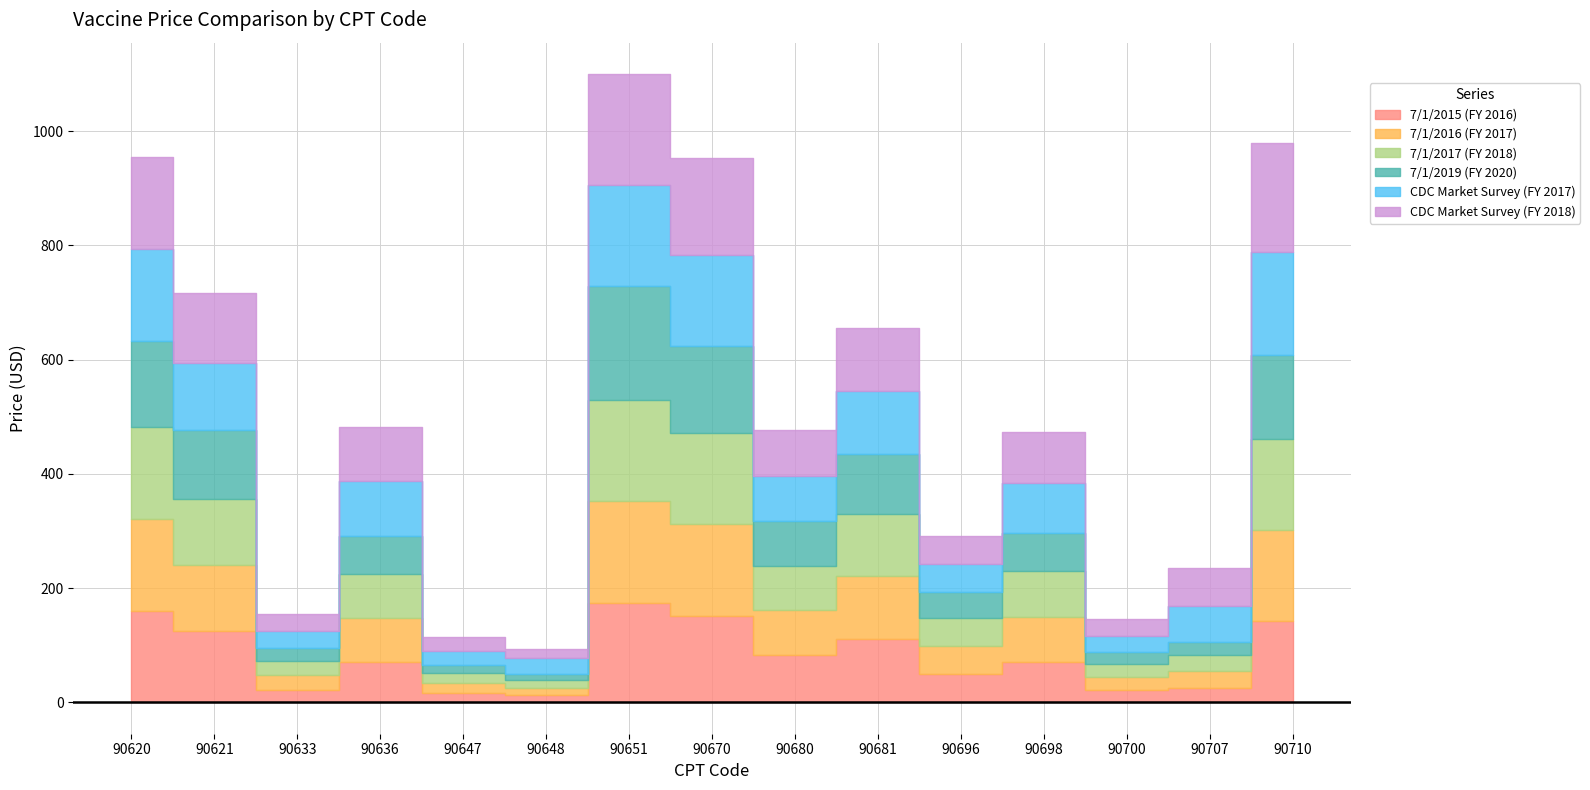

Does the chart display data point markers on the line(s)?

No